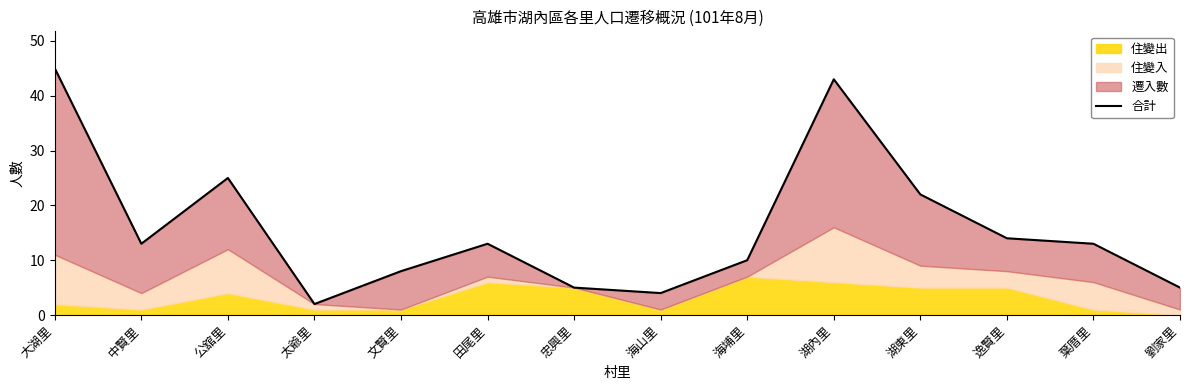

What is the greatest value displayed?

45